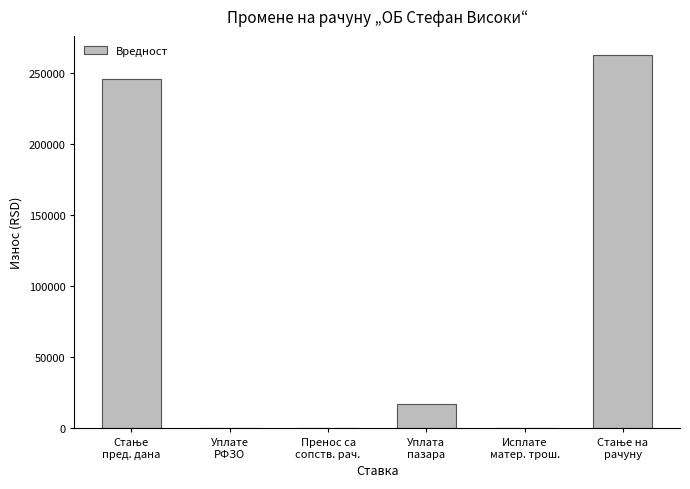

What is the maximum value shown in the chart?

262951.5